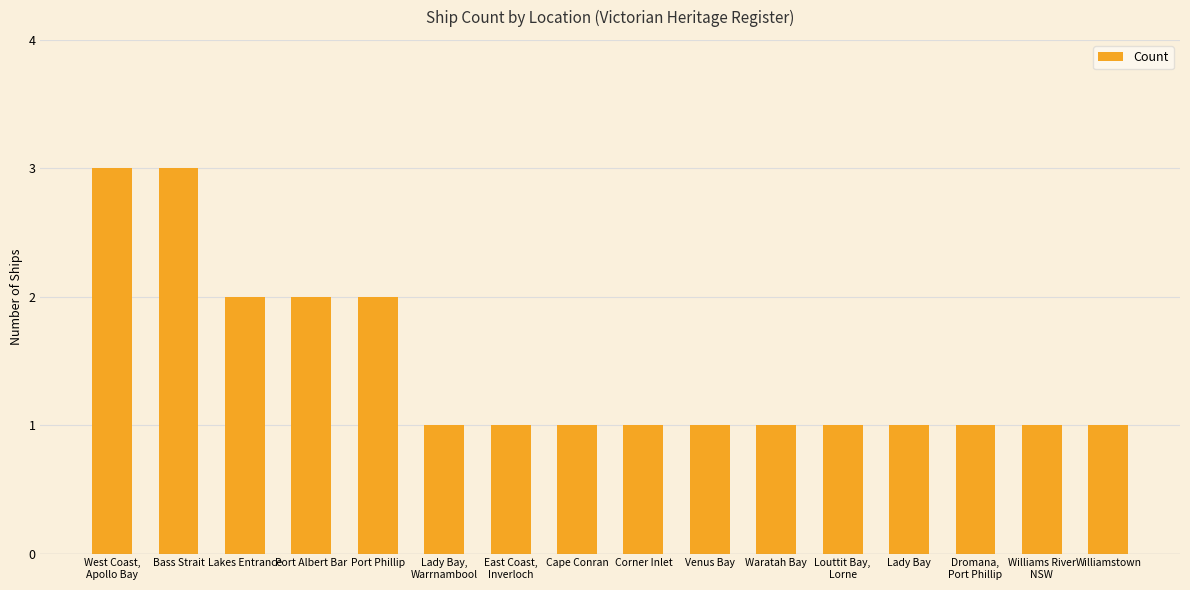

How many values are between 1 and 2?

14